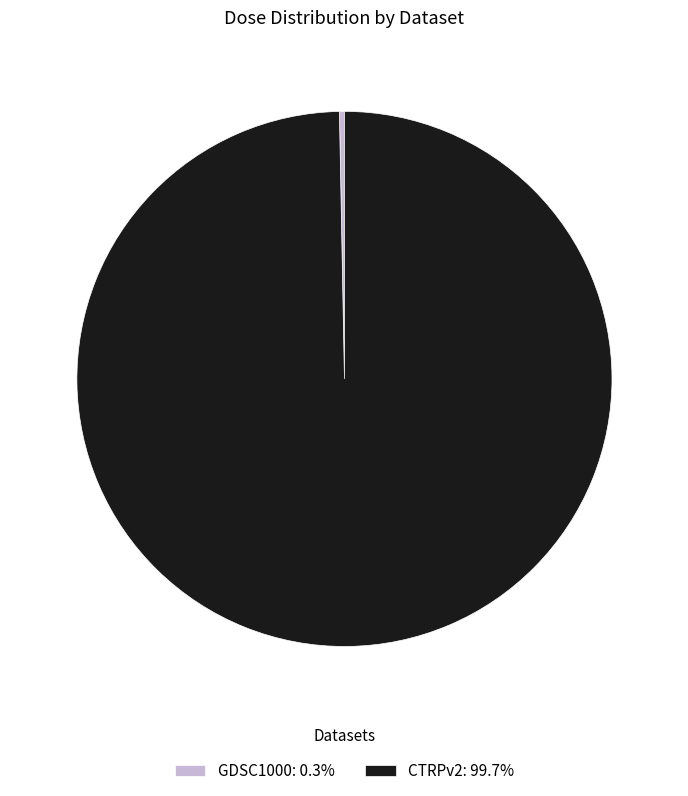

What is the smallest slice in the pie chart?

GDSC1000